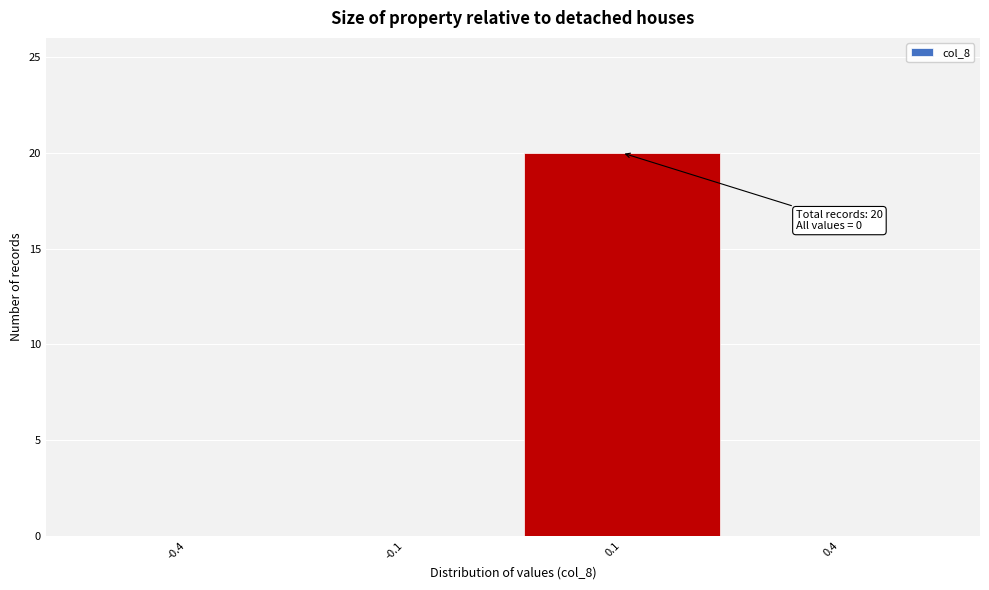

Reading right to left, transcribe all the data shown in this chart.

0.4=0	0.1=20	-0.1=0	-0.4=0